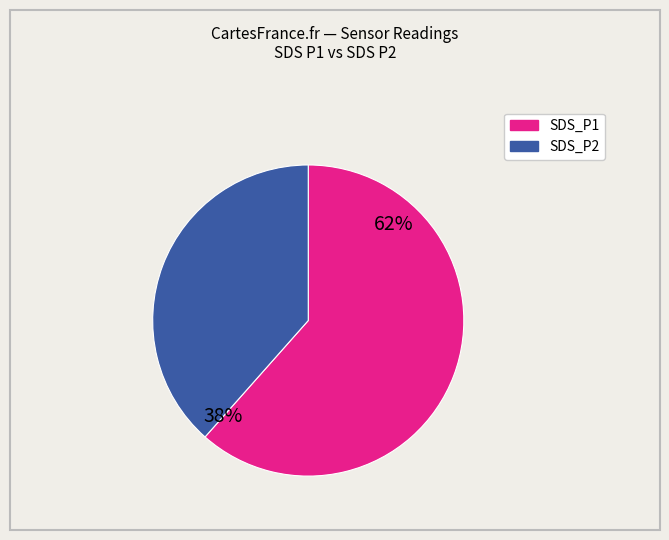

To the nearest percent, what is the average slice percentage?

50%